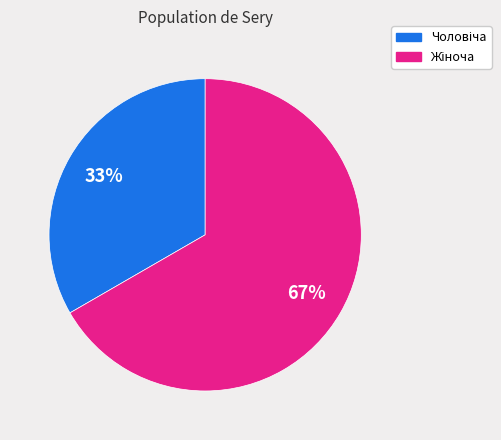

Count the number of slices in the pie.

2